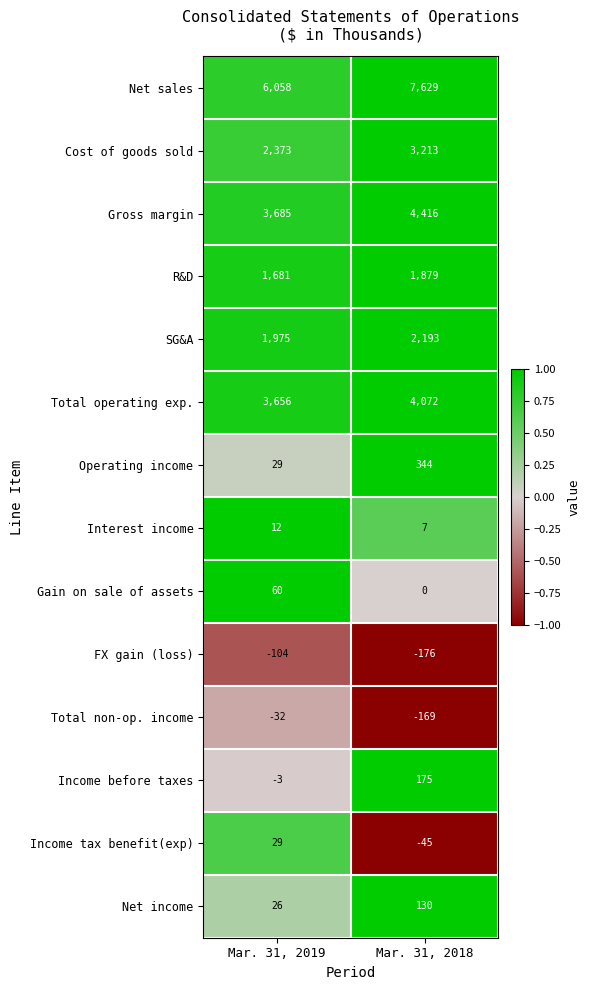

Is the value of R&D at Mar. 31, 2019 greater than the value of SG&A at Mar. 31, 2018?

No